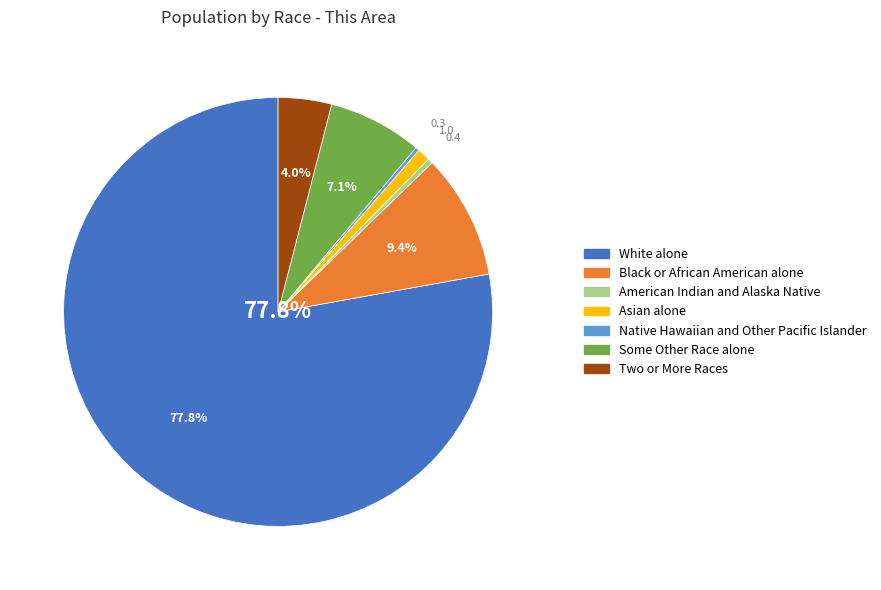

What percentage is NOT represented by White alone?

22.2%